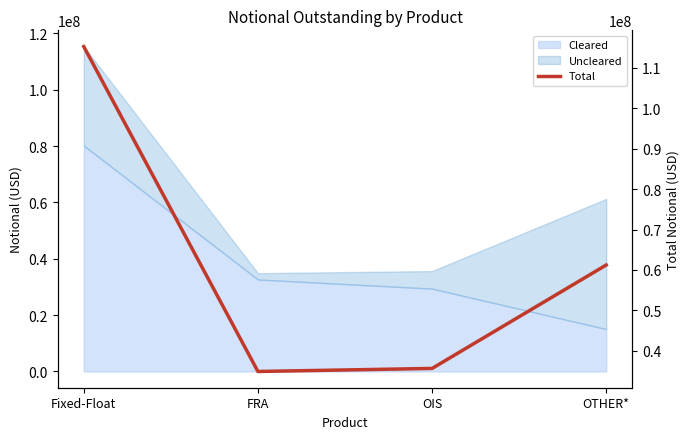

True or false: the data shows 19365670 at OTHER*.

False